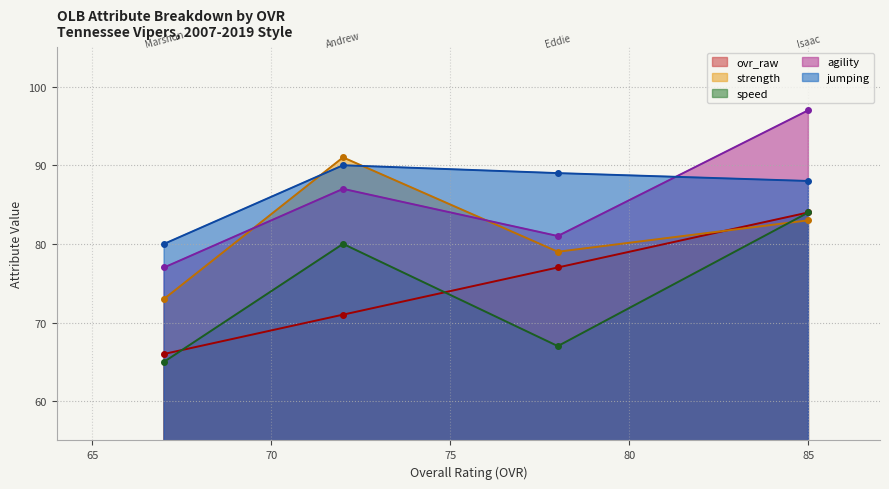

Is the value of jumping at Eddie Waters (78) greater than the value of strength at Marshon Barrow (67)?

Yes